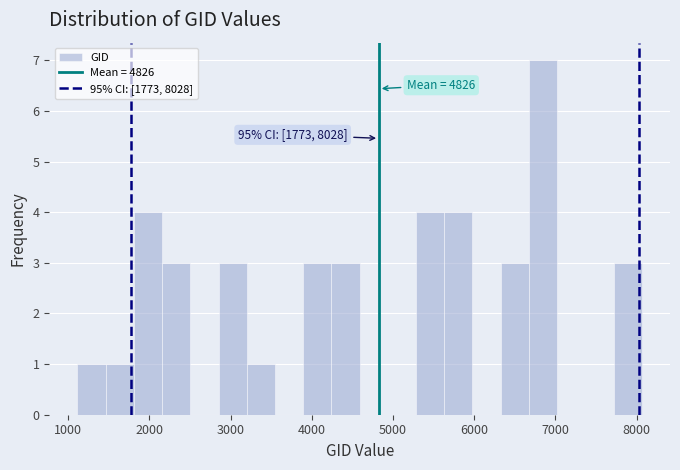

Read against the x-axis, roughly where is the centre of the tallest bar?

6800